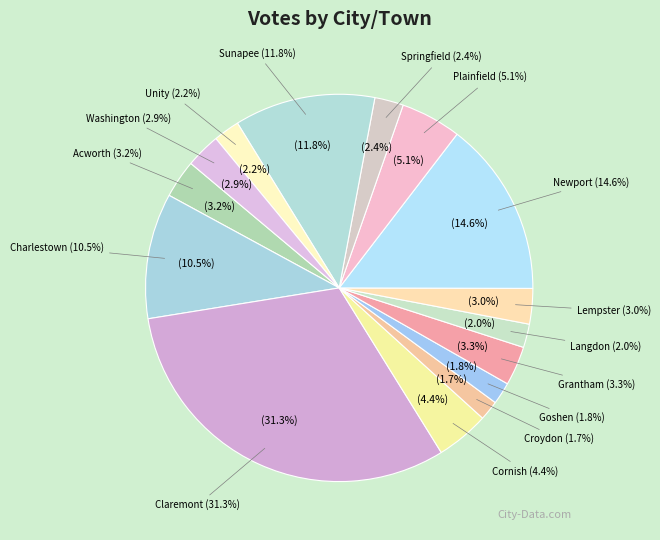

To the nearest percent, what is the combined percentage of Cornish and Acworth?

8%